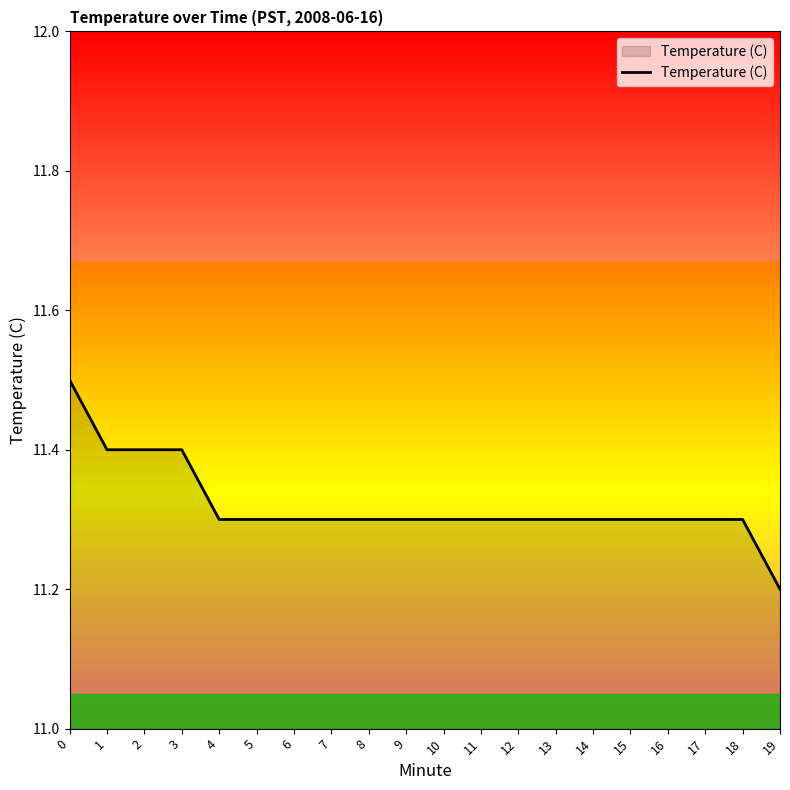

What is the greatest value displayed?

11.5